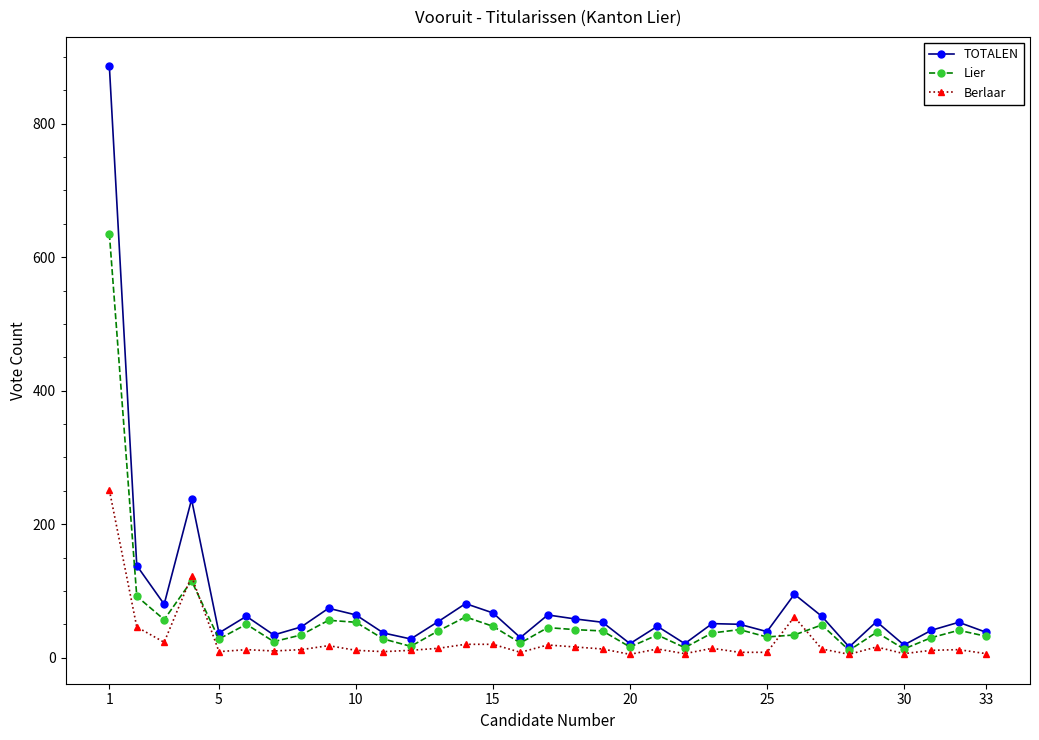

What is the maximum value for TOTALEN?

886